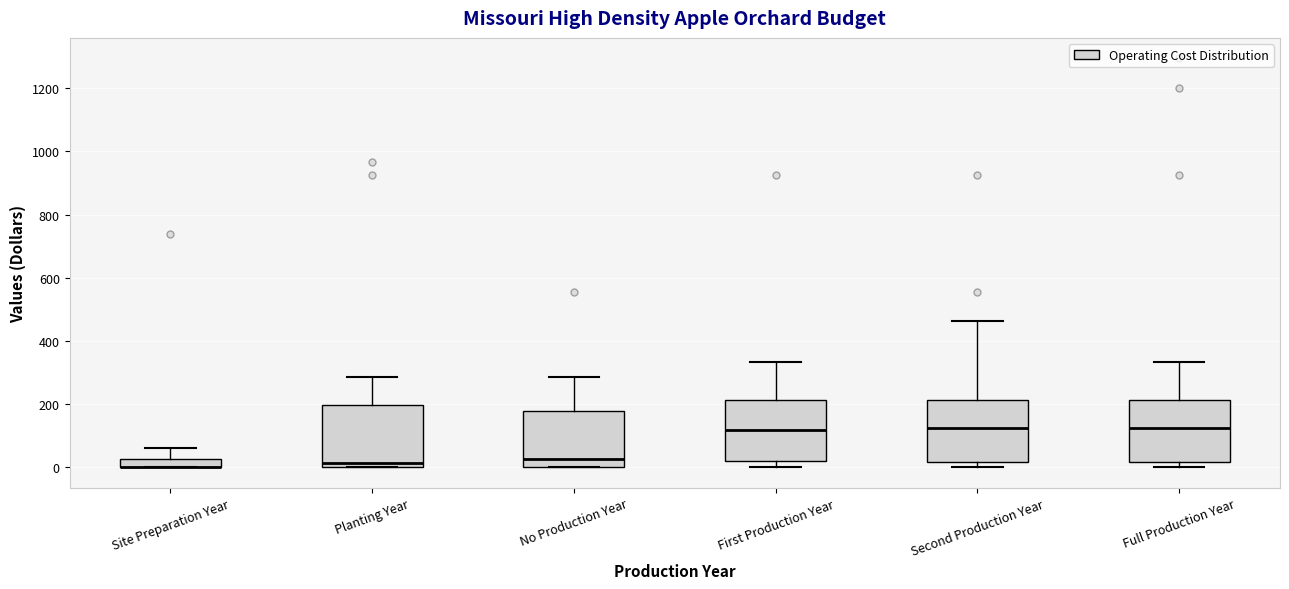

Where does the median line of the box for Full Production Year sit on the y-axis? The values are not printed on the chart, so give them approximately, as read against the axis.

120